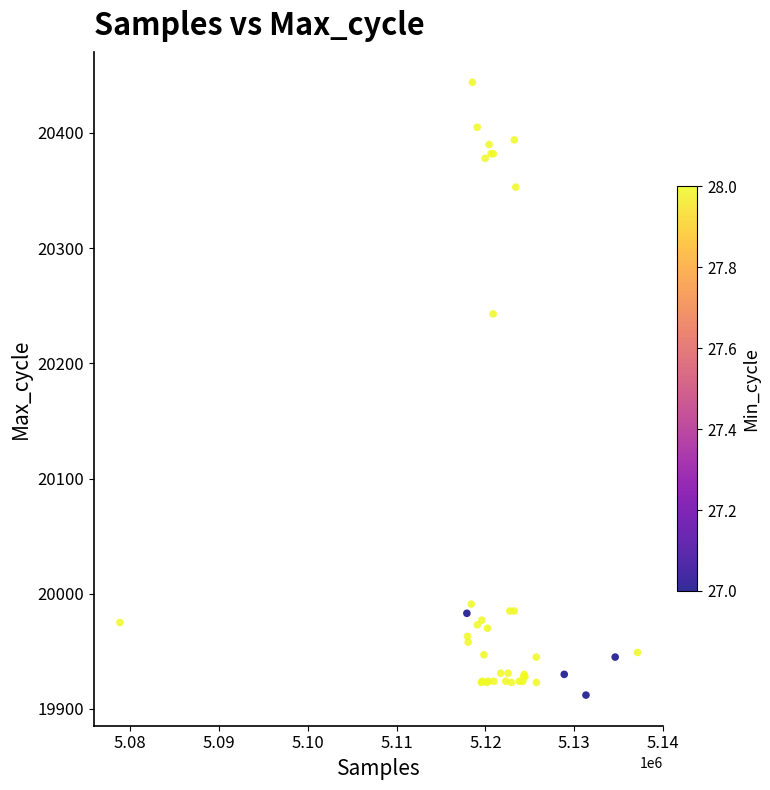

What Y value in the scatter plot is closest to 20178?

20243